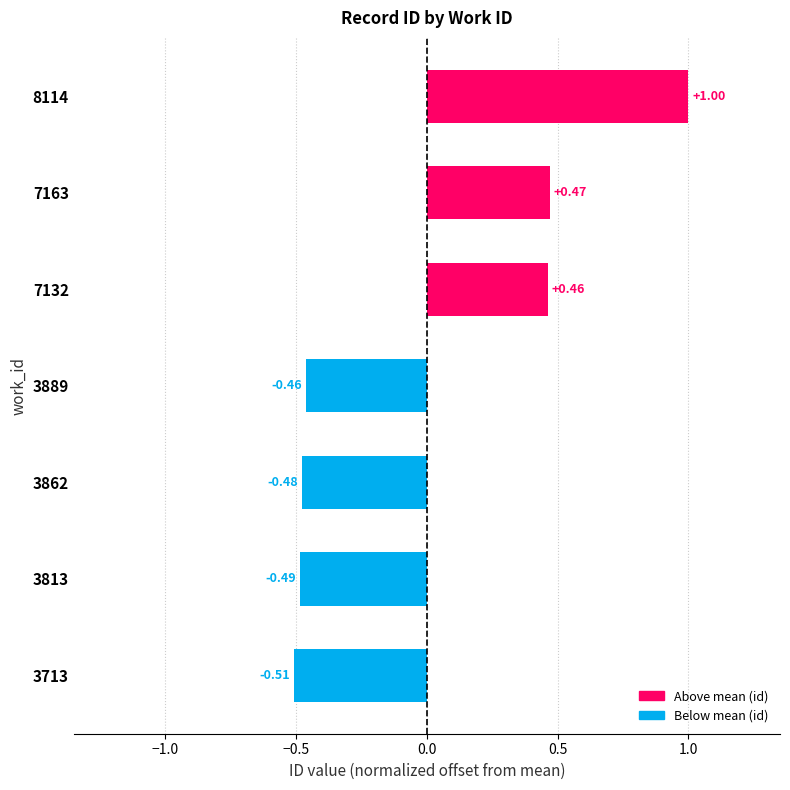

Which has a higher value, 7132 or 3889?

7132